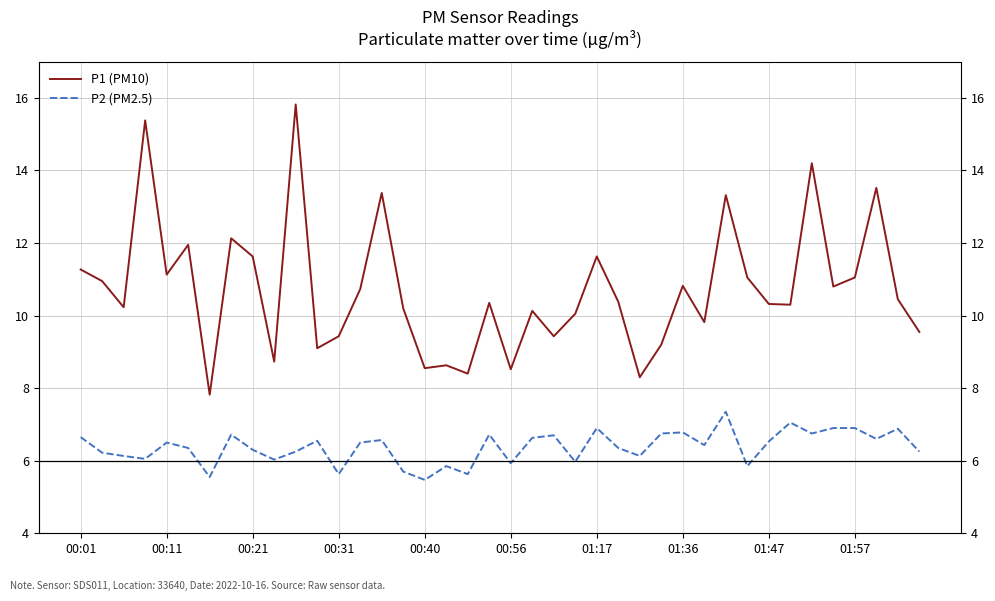

At which category is the sum across all series the highest?

10